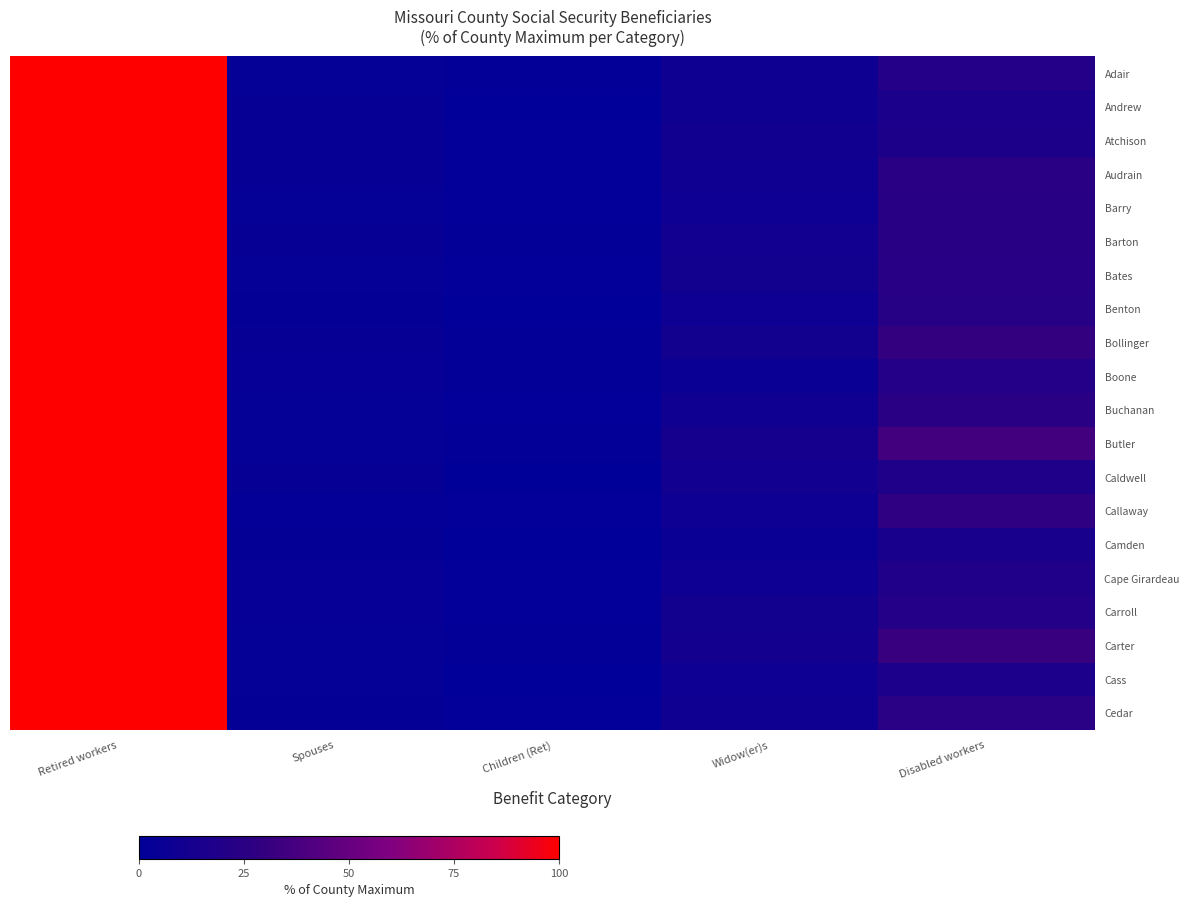

Count the number of data series in this chart.

20